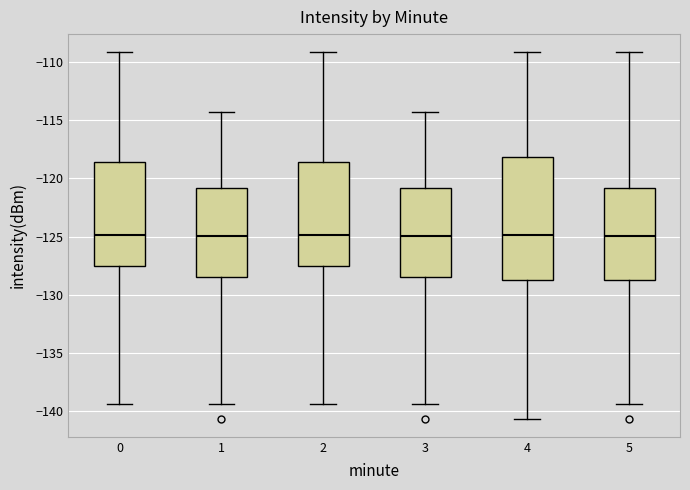

Reading left to right, read every box against the y-axis: the position of its median line, the range the box covers, and the ends of its whiskers. The values are not printed on the chart, so give them approximately, as read against the axis.

0: median -125.0, box -127.5 to -118.5, whiskers -139.5 to -109.0
1: median -125.0, box -128.5 to -121.0, whiskers -139.5 to -114.5
2: median -125.0, box -127.5 to -118.5, whiskers -139.5 to -109.0
3: median -125.0, box -128.5 to -121.0, whiskers -139.5 to -114.5
4: median -125.0, box -128.5 to -118.0, whiskers -140.5 to -109.0
5: median -125.0, box -128.5 to -121.0, whiskers -139.5 to -109.0